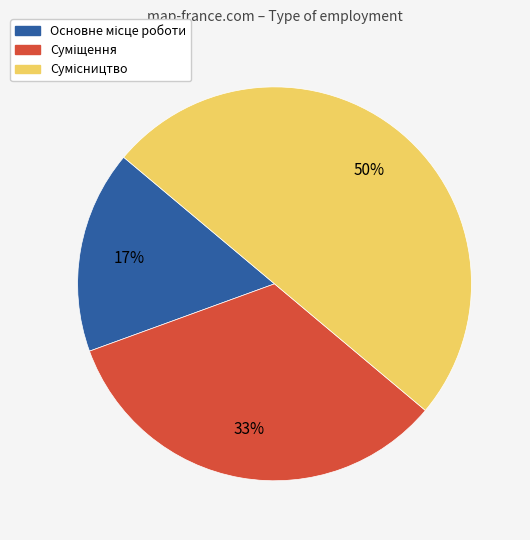

To the nearest percent, what is the difference between the largest and smallest slice percentages?

33%